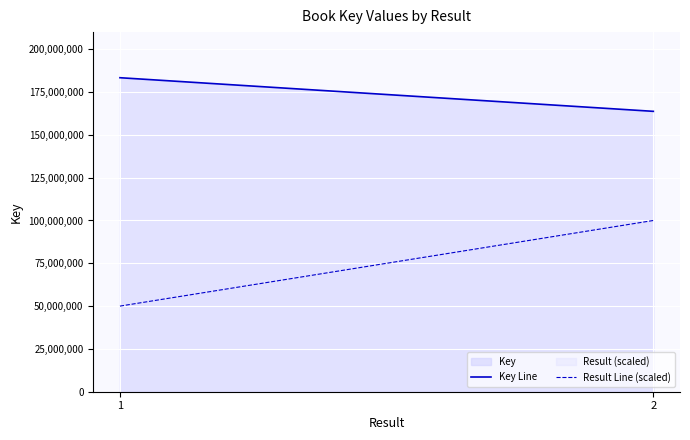

Is the value of Key Line at 1 greater than the value of Result Line (scaled) at 1?

Yes